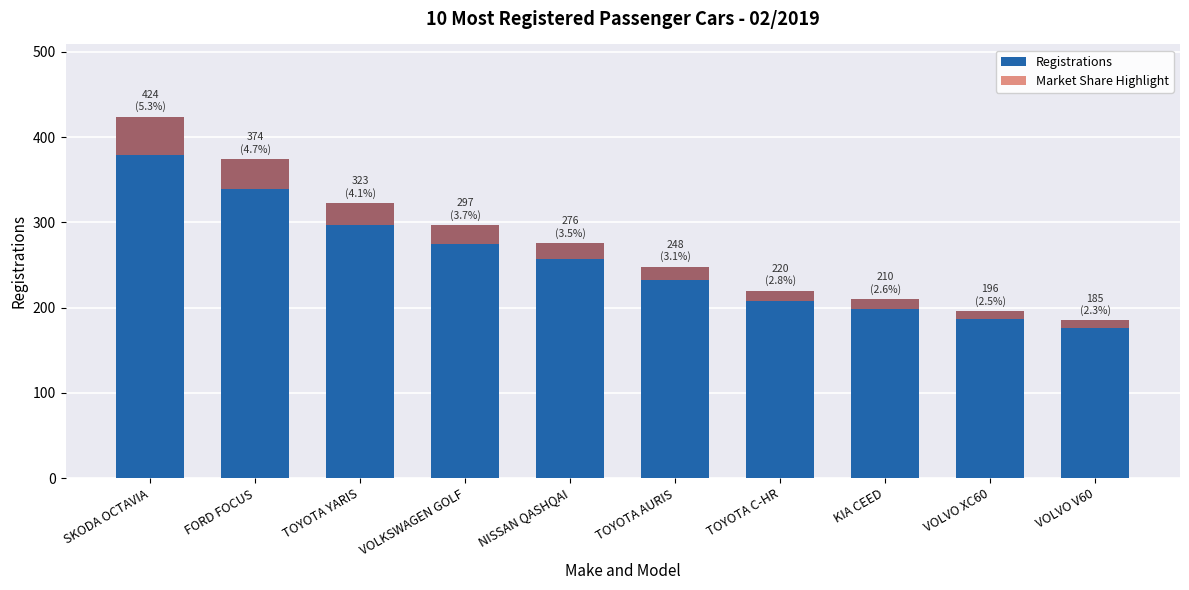

What is the difference between the maximum and minimum values in the Registrations series?

239.0